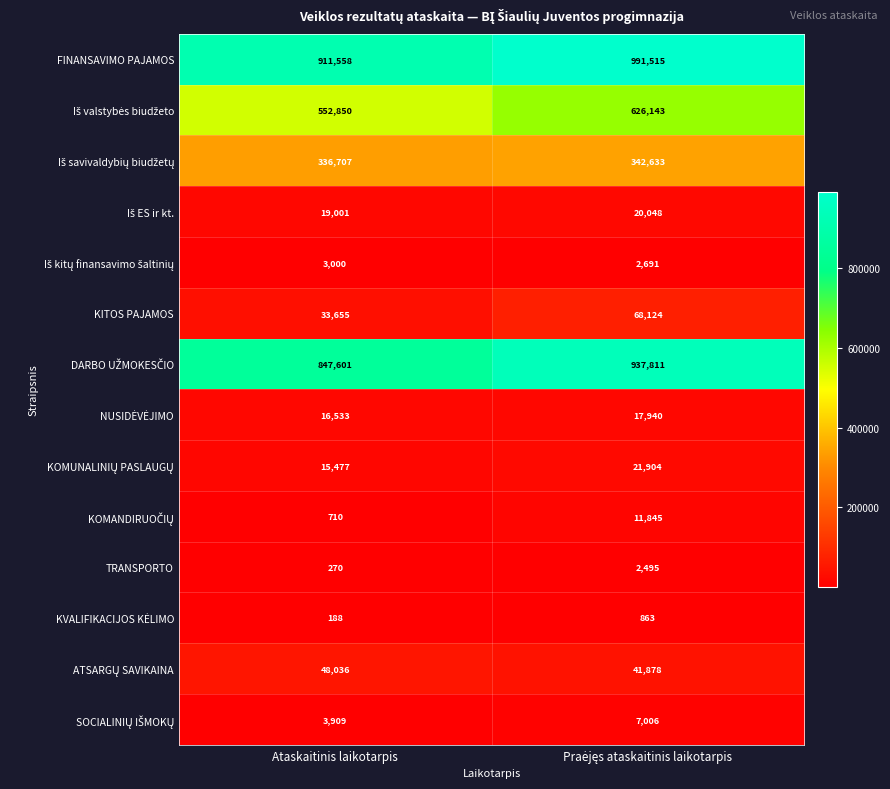

What is the sum of all TRANSPORTO values?

2765